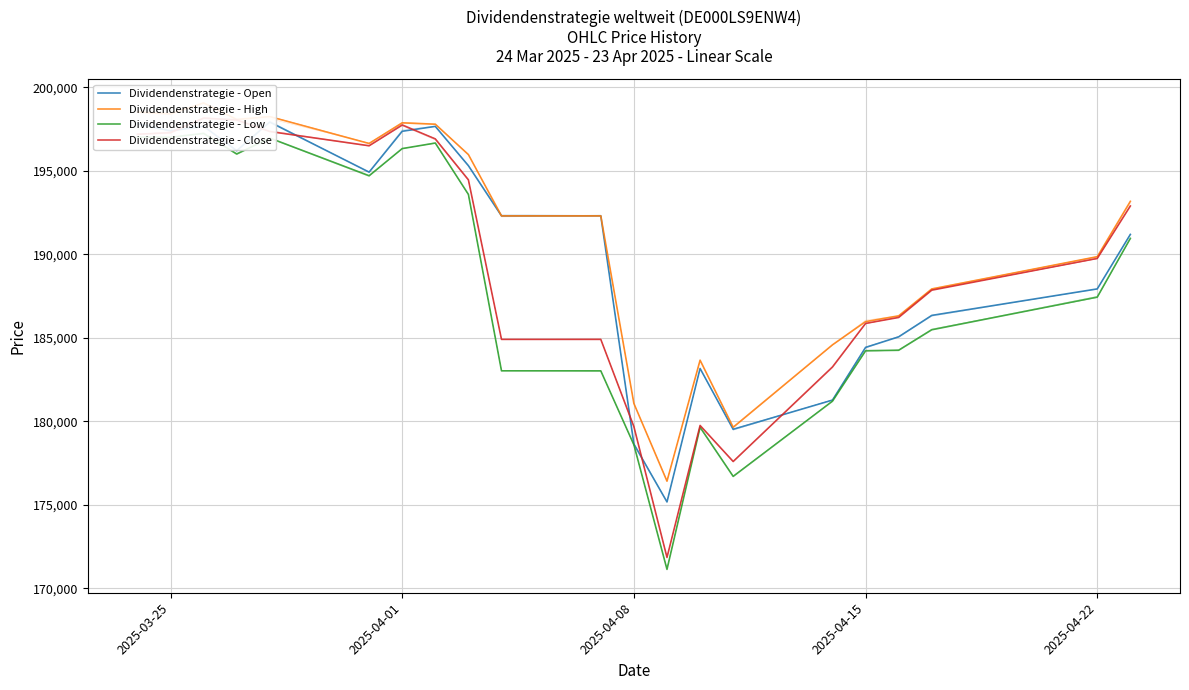

True or false: Dividendenstrategie - Open has more than 2 interior local peaks.

True